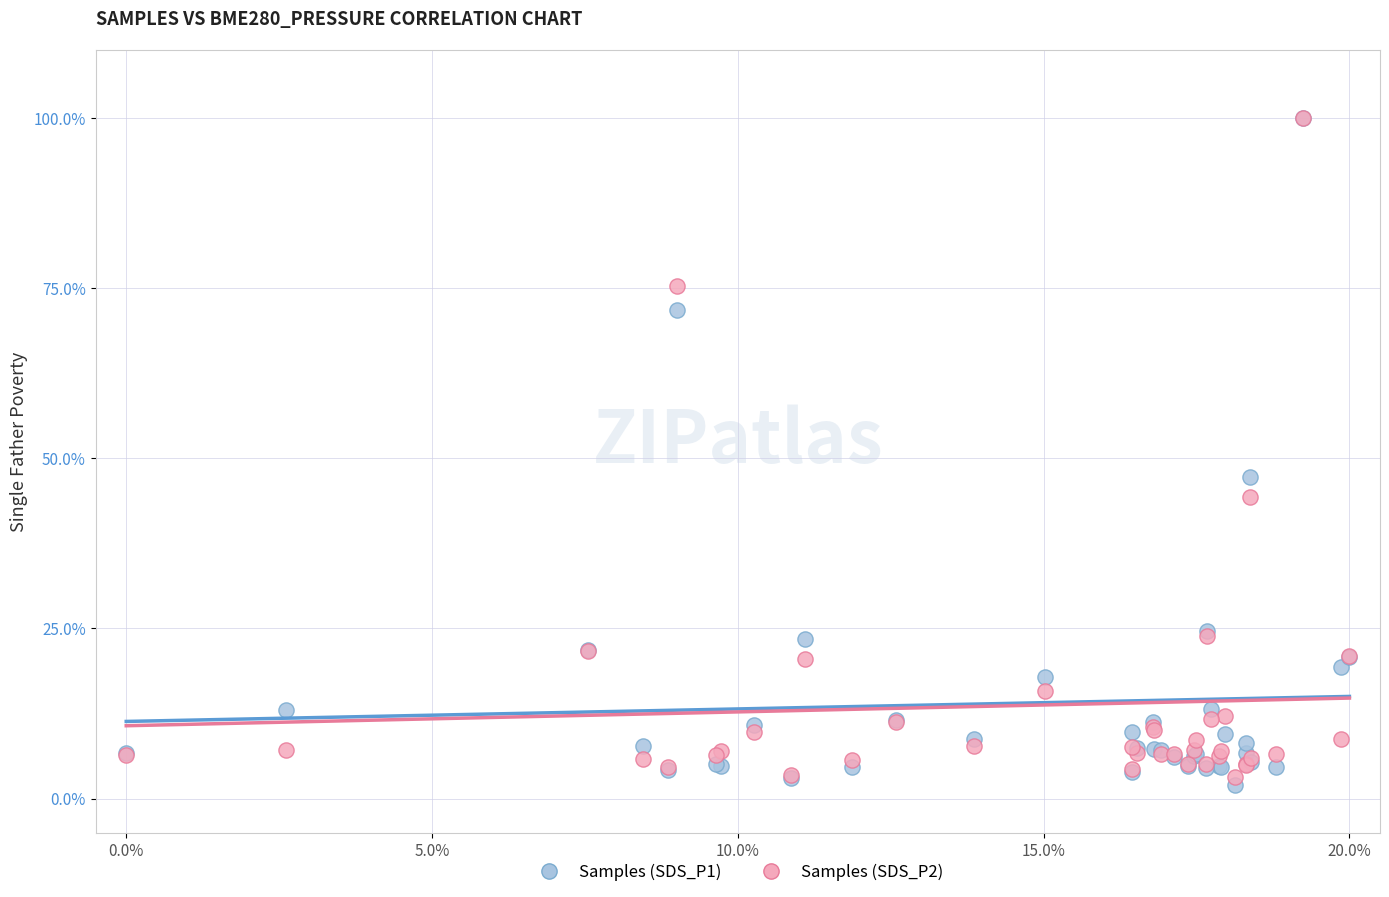

Across all series, what Y value is closest to 50?

47.3